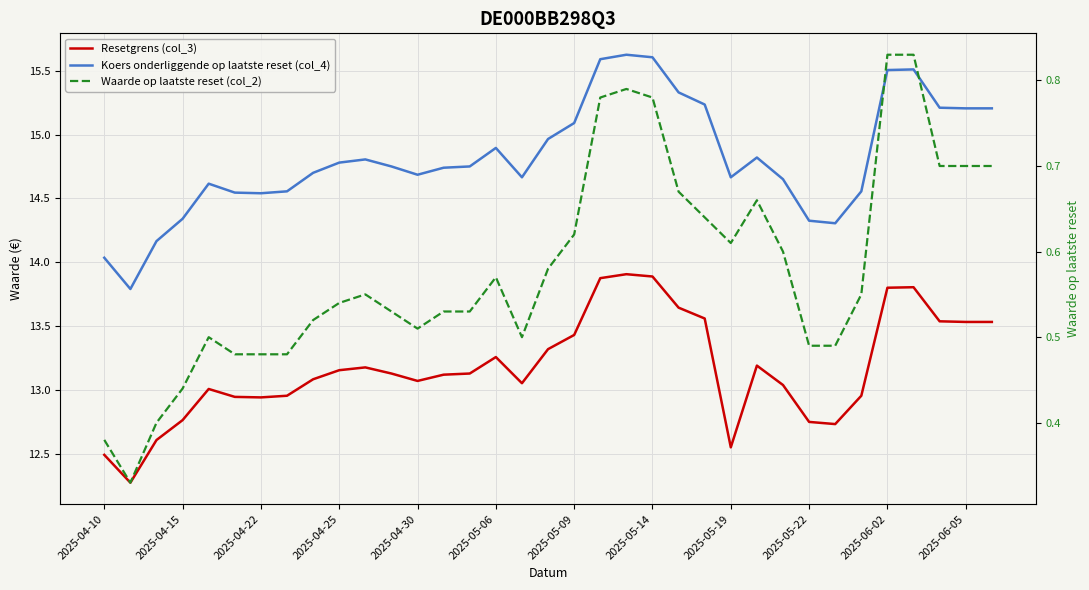

True or false: Waarde op laatste reset (col_2) has more than 0 points higher than both neighbors.

True